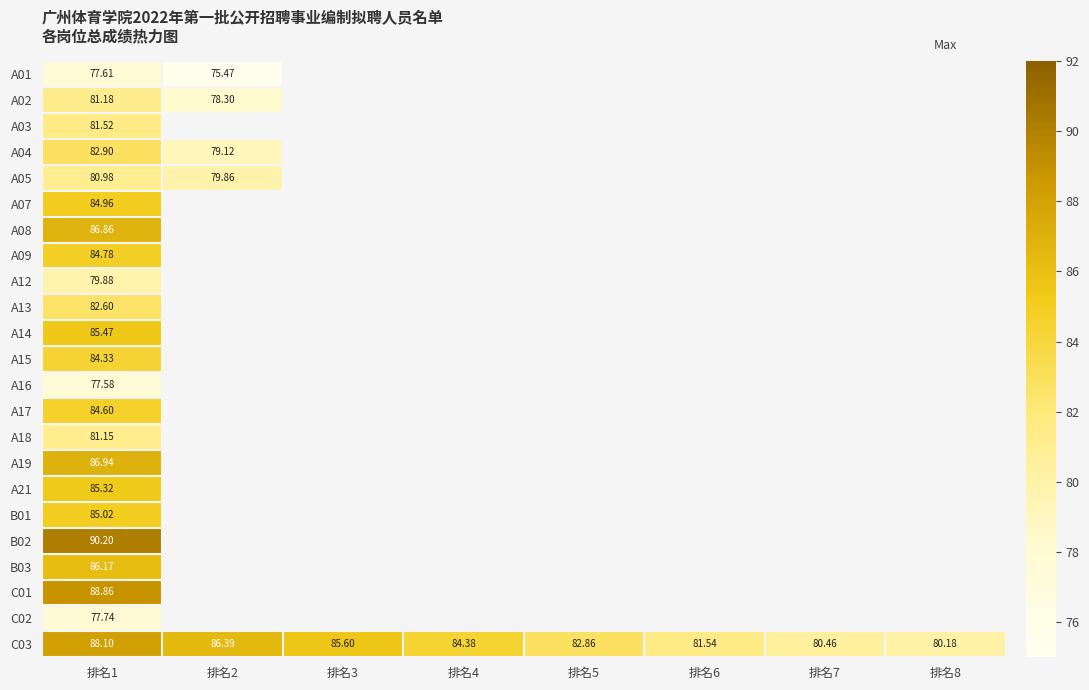

At which category does the chart reach its minimum across all series?

排名2